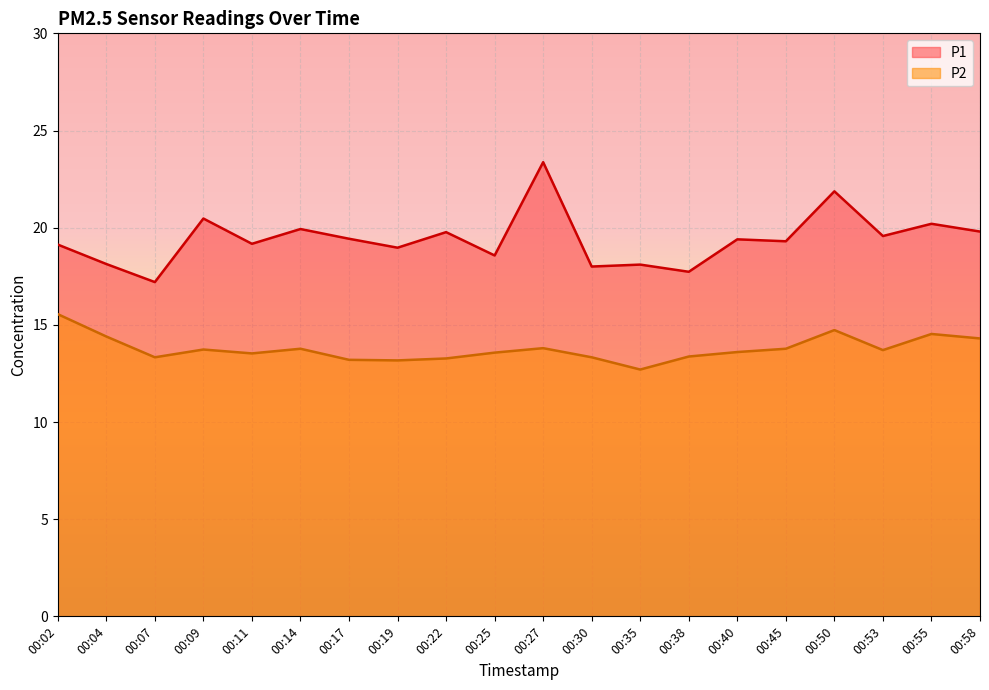

Reading left to right, list all the values displayed in this chart.

P1: 19.1	18.1	17.2	20.5	19.2	19.9	19.4	19.0	19.8	18.6	23.4	18.0	18.1	17.7	19.4	19.3	21.9	19.6	20.2	19.8
P2: 15.6	14.4	13.3	13.7	13.5	13.8	13.2	13.2	13.3	13.6	13.8	13.3	12.7	13.4	13.6	13.8	14.7	13.7	14.5	14.3